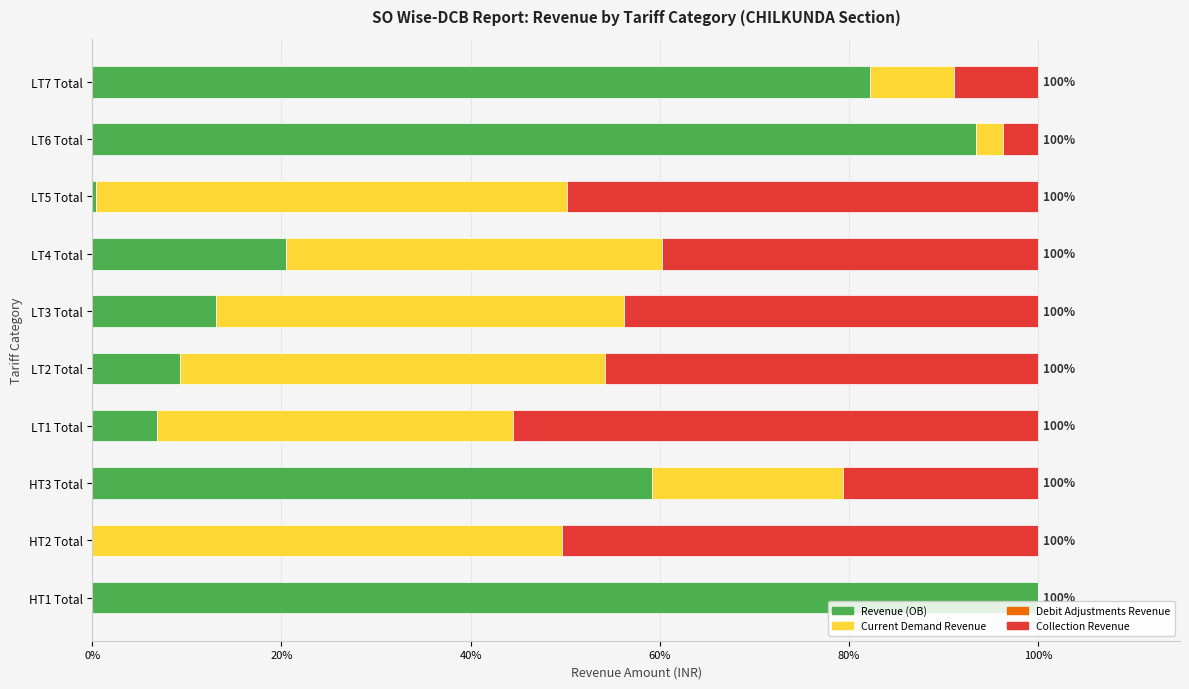

What is the total value across all series at LT1 Total?

100.0